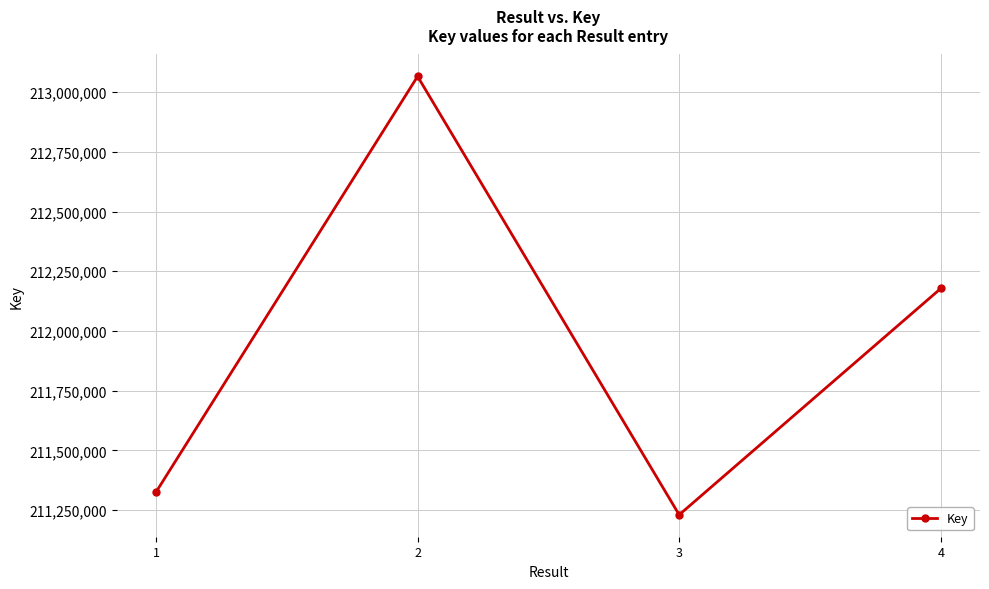

What is the greatest value displayed?

213065289